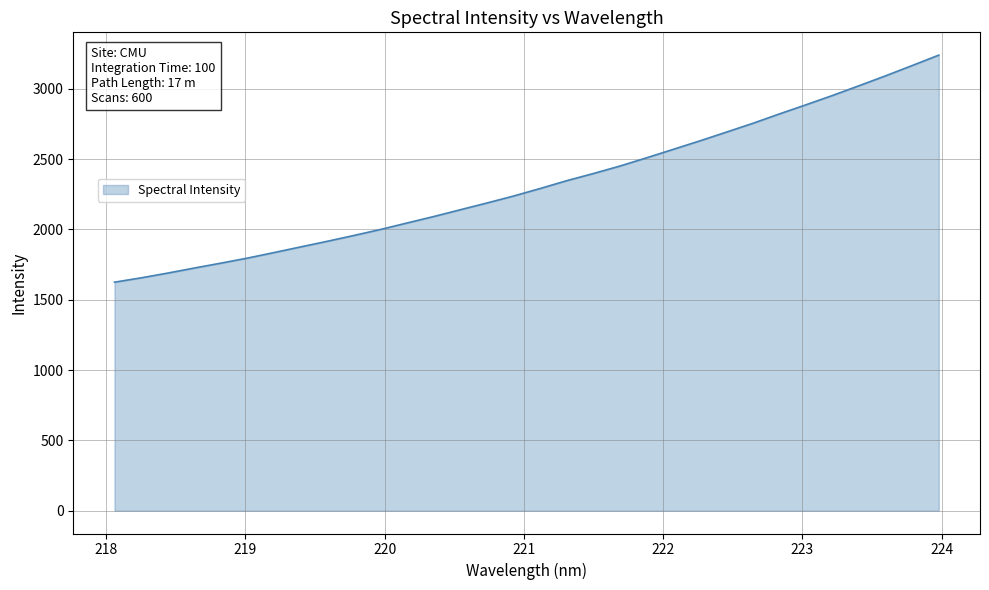

What is the difference between the maximum and minimum values?

1614.1